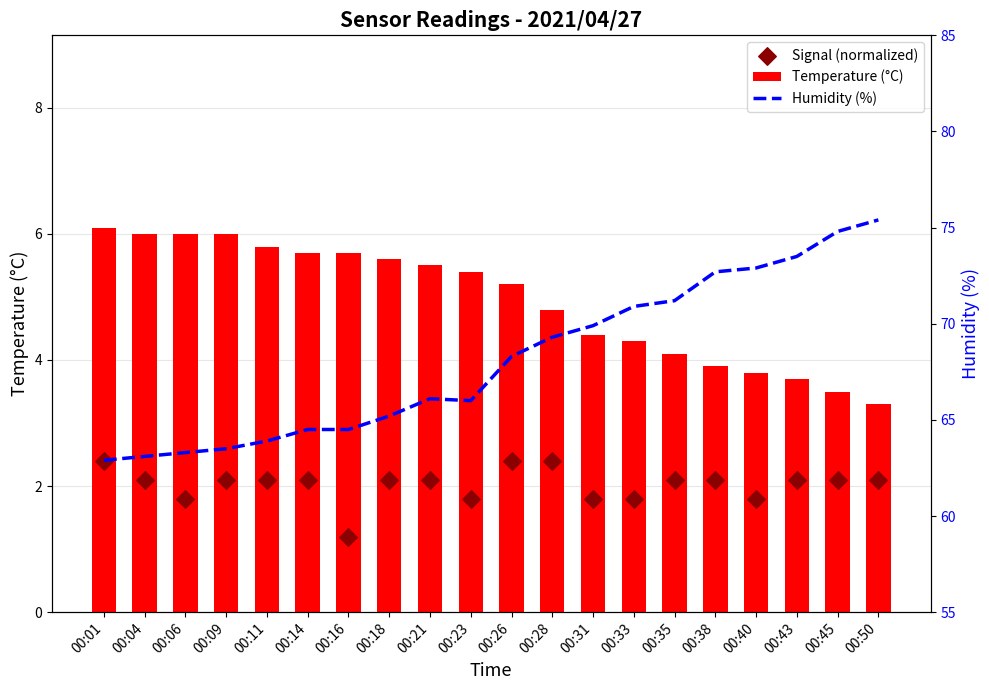

Which series reaches the minimum Y coordinate?

Signal (normalized)